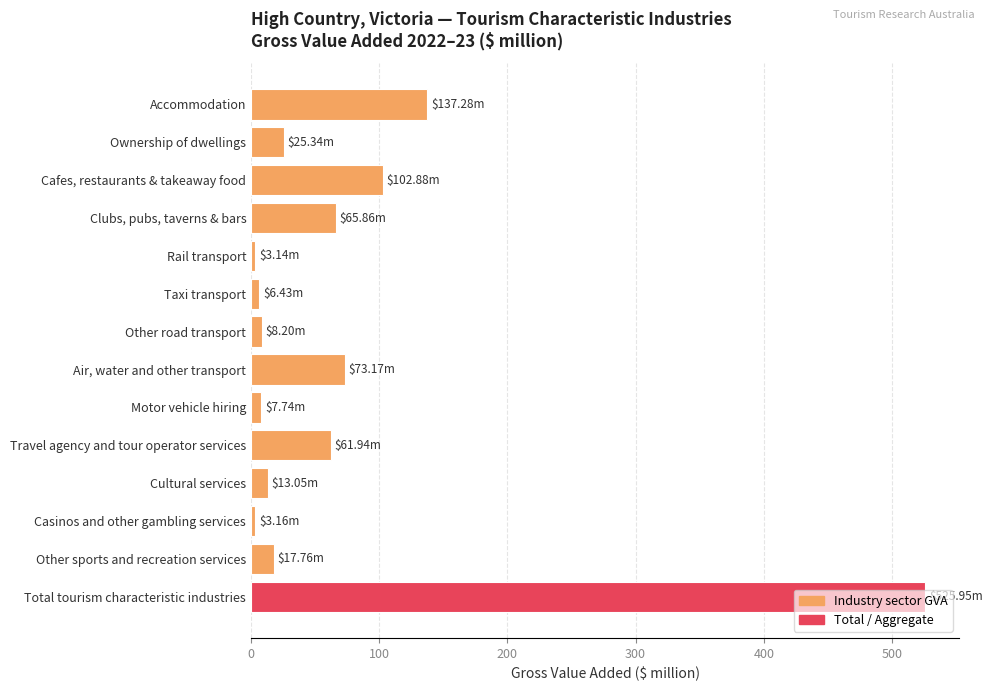

List the labels in order of value, smallest first.

Rail transport, Casinos and other gambling services, Taxi transport, Motor vehicle hiring, Other road transport, Cultural services, Other sports and recreation services, Ownership of dwellings, Travel agency and tour operator services, Clubs, pubs, taverns & bars, Air, water and other transport, Cafes, restaurants & takeaway food, Accommodation, Total tourism characteristic industries